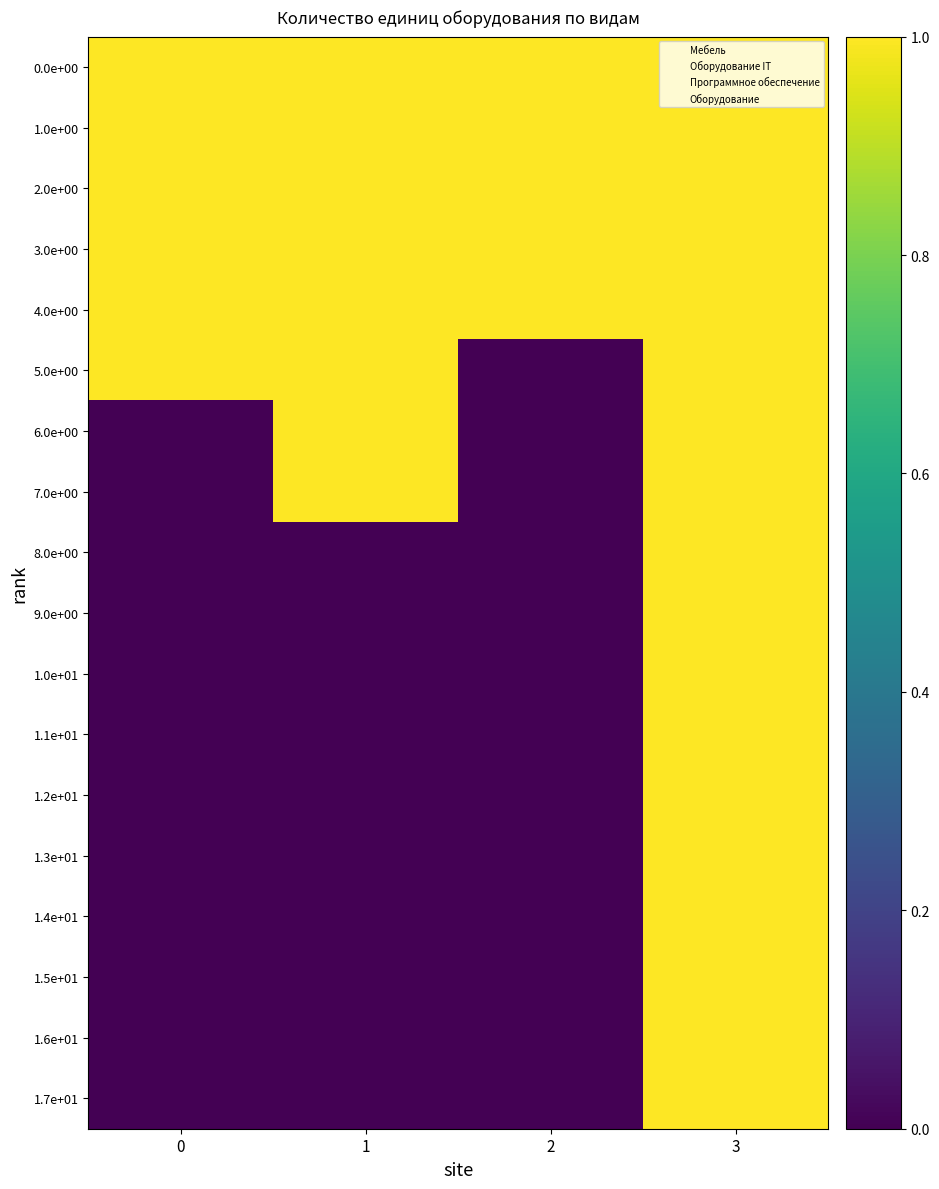

At which category is the sum across all series the highest?

3